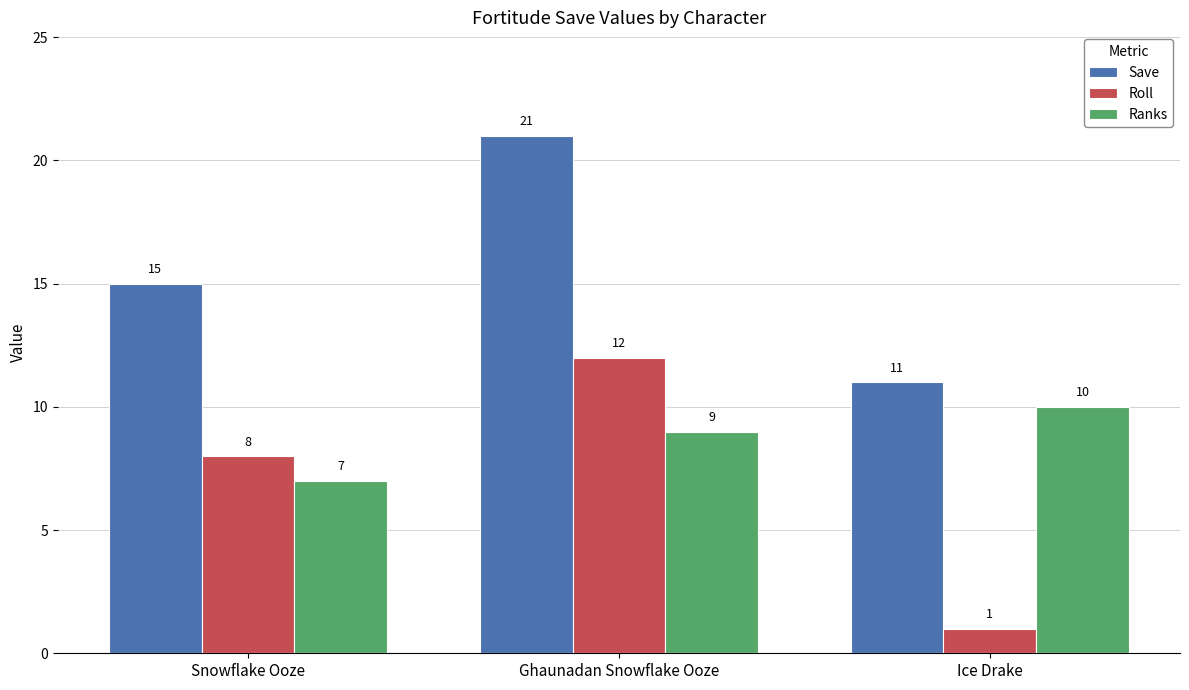

At how many categories does at least one series exceed 8?

3